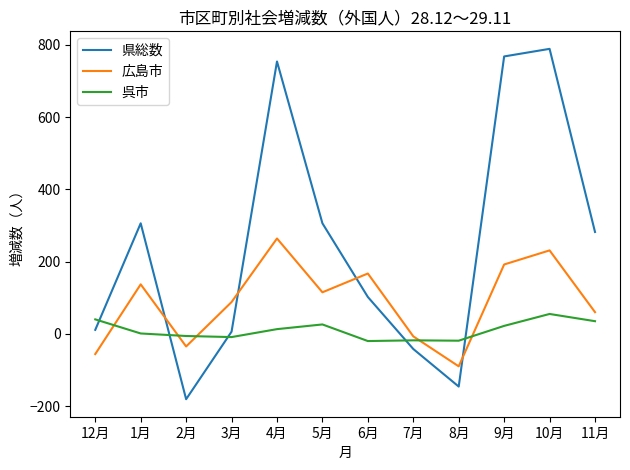

List the series in order of their peak value, highest first.

県総数, 広島市, 呉市